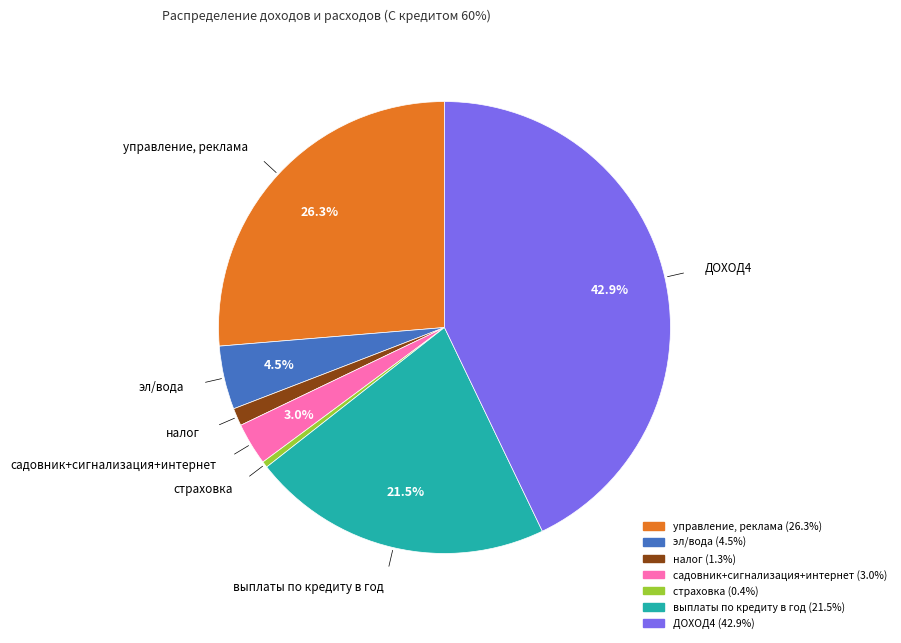

Do садовник+сигнализация+интернет and налог together represent more than half of the pie?

No